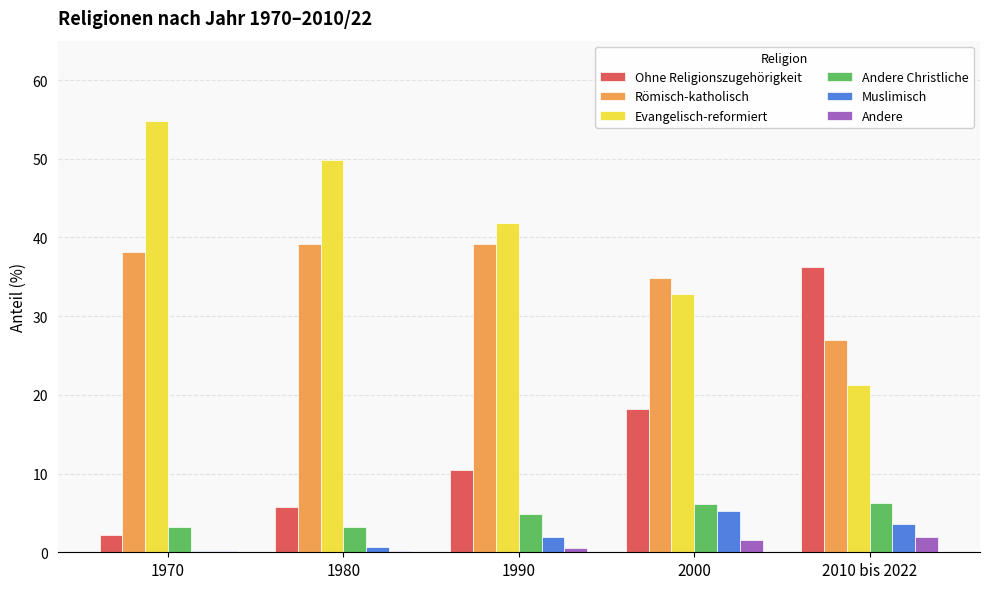

What is the spread (max minus min) of values at 2010 bis 2022?

34.3